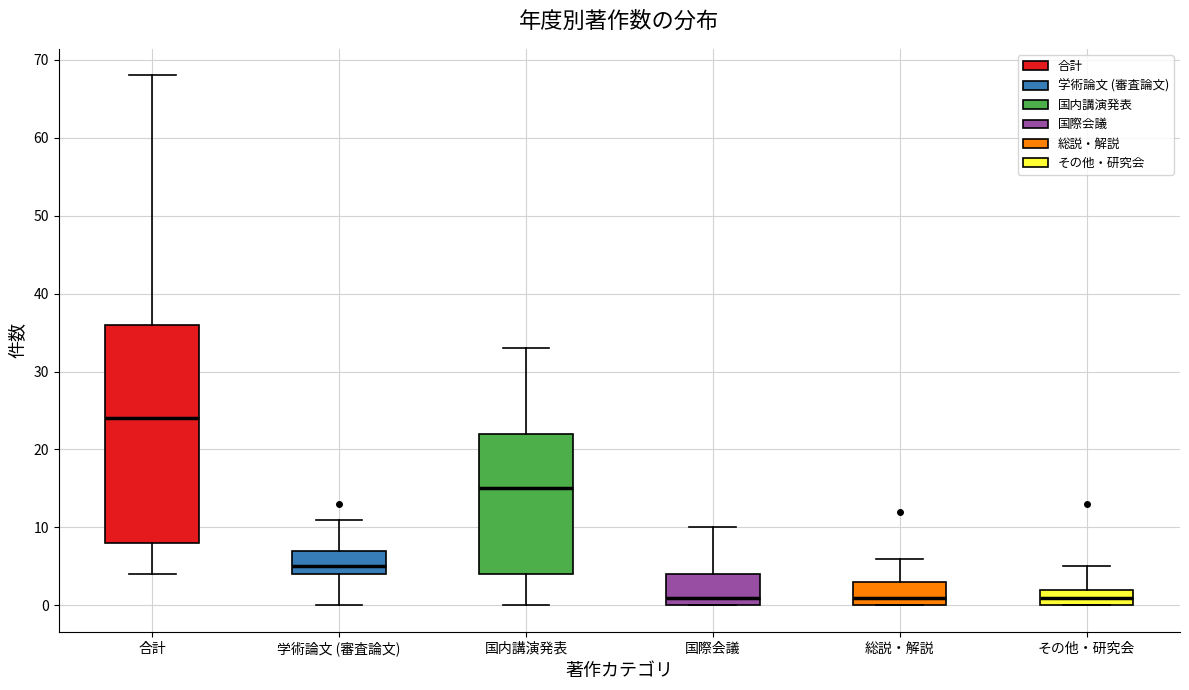

Where does the upper whisker of the box for 学術論文 (審査論文) end on the y-axis? The values are not printed on the chart, so give them approximately, as read against the axis.

11